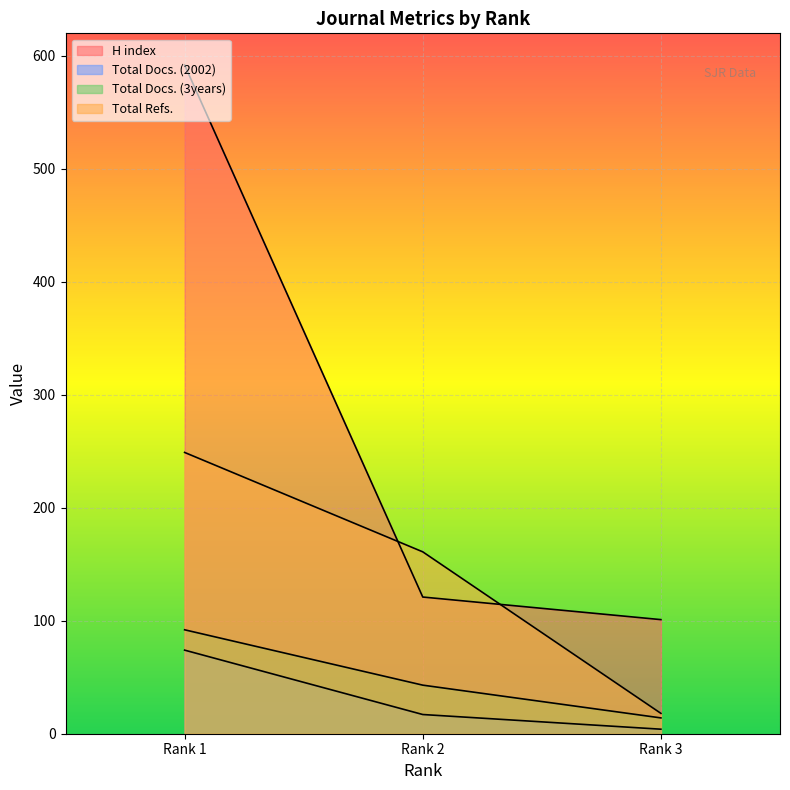

How many lines are shown in the chart?

4